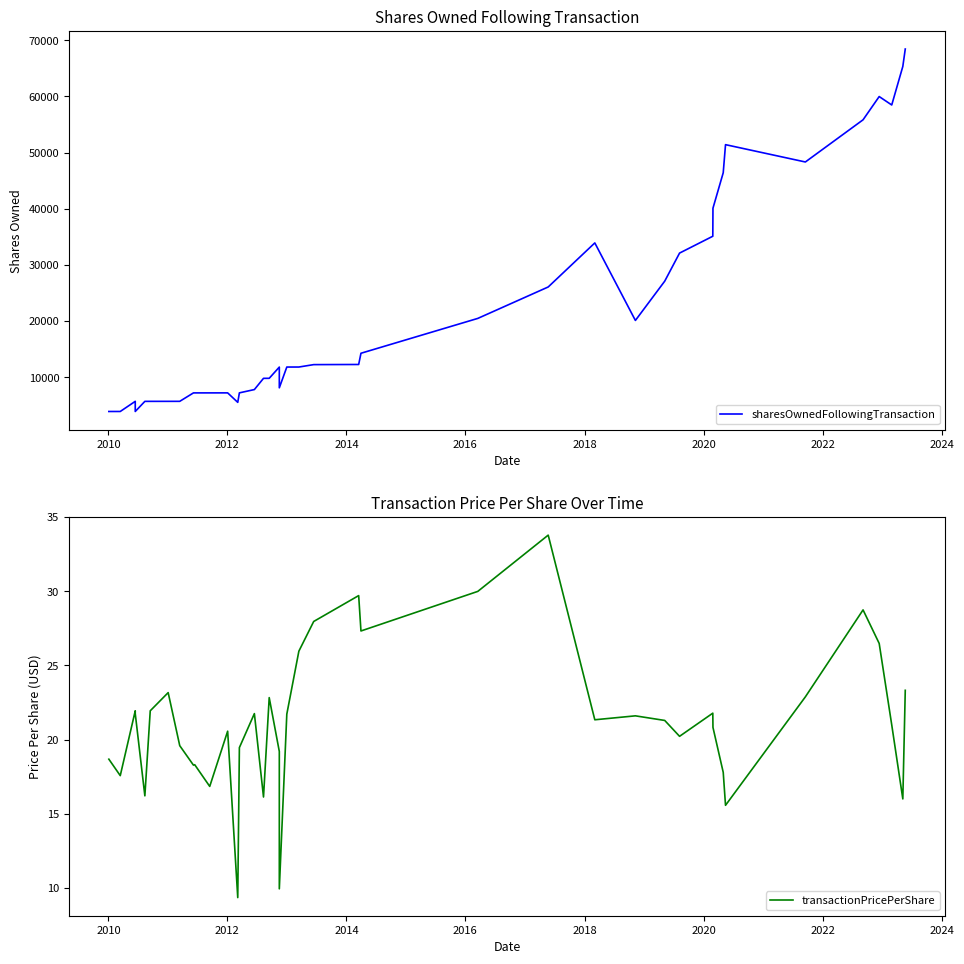

At how many categories does at least one series exceed 65220?

2